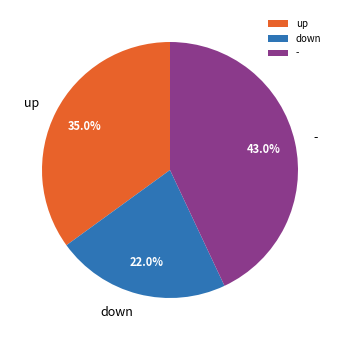

Between down and -, which is larger?

-